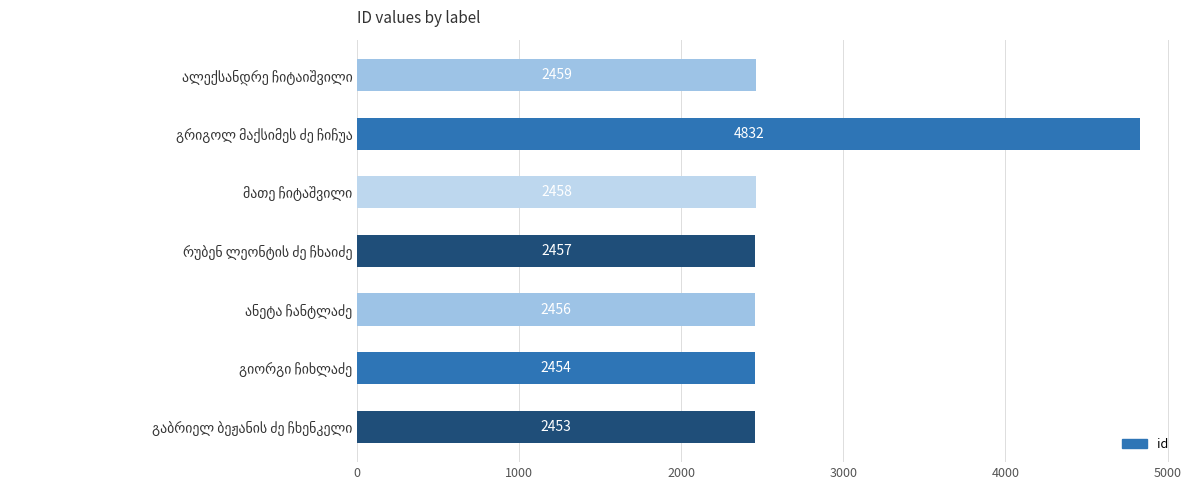

What is the average value?

2796